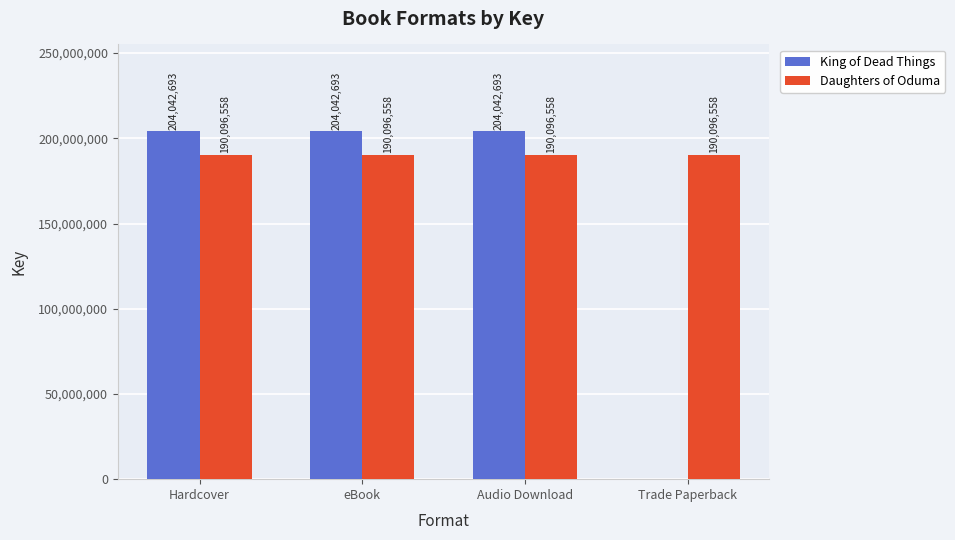

Which series changed the most between Audio Download and Trade Paperback?

King of Dead Things